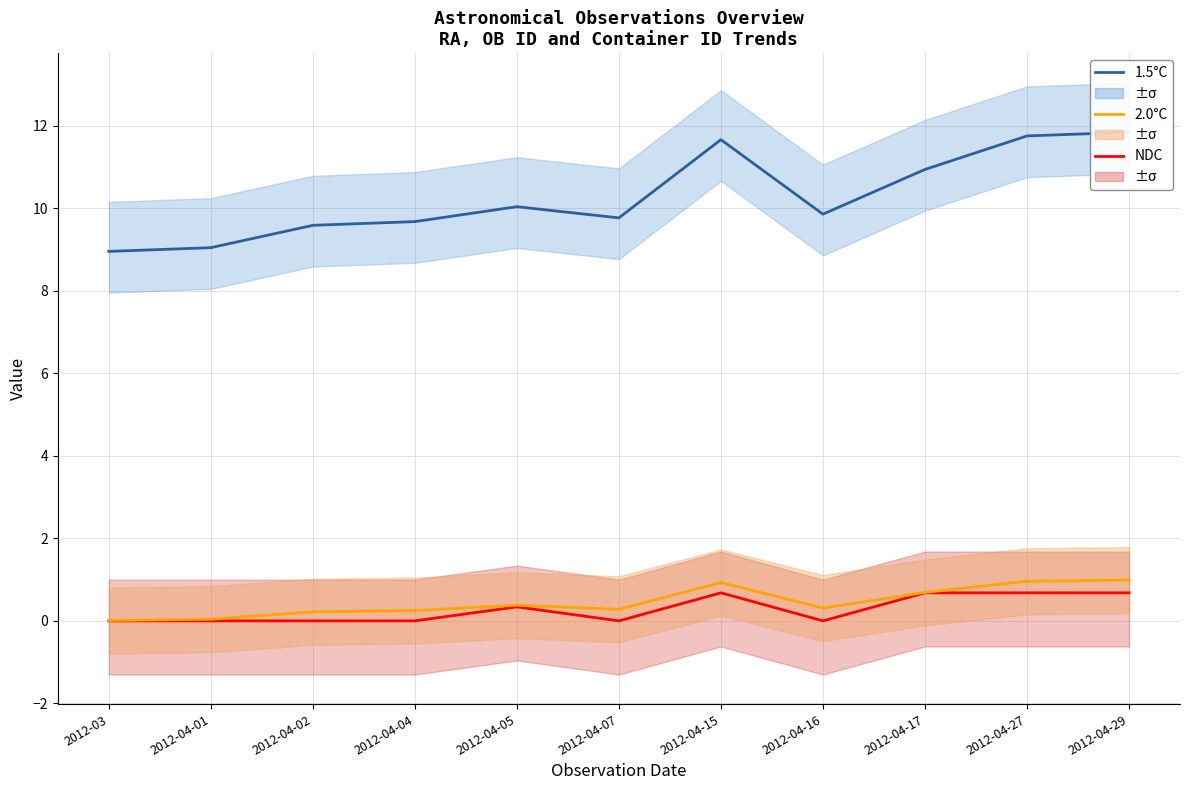

In NDC, how many points are lower than both neighbors (excluding endpoints)?

2